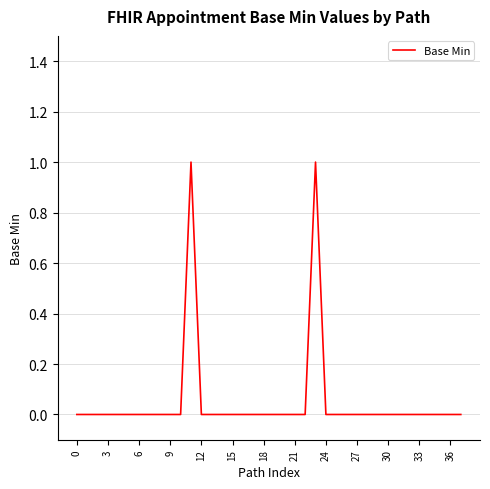

How many lines are shown in the chart?

1